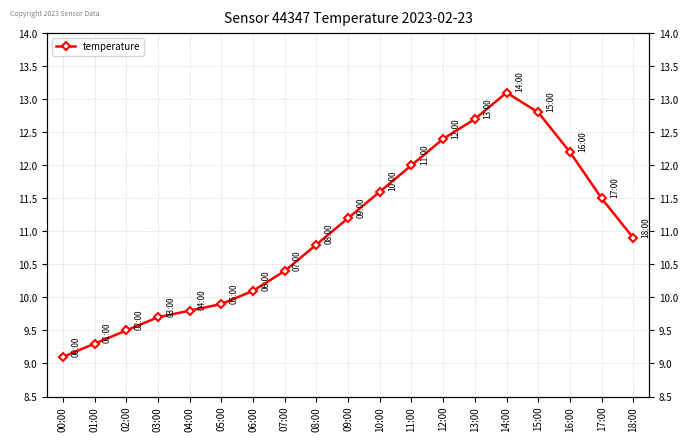

Is this an area chart (filled region under the line)?

No